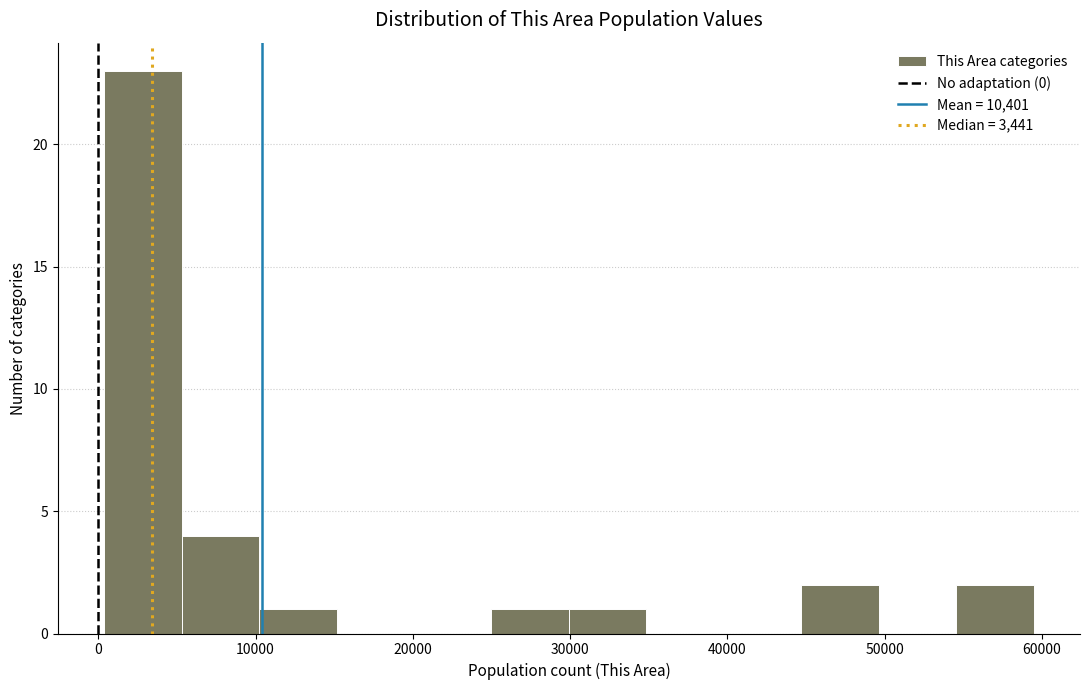

Reading left to right, transcribe this chart: for each bar, give the range it covers on the x-axis and its height. Neither the bar edges nor the heights are printed on the chart, so give them approximately, as read against the axes.

0 to 5000: 23
5000 to 10000: 4
10000 to 15000: 1
15000 to 20000: 0
20000 to 25000: 0
25000 to 30000: 1
30000 to 35000: 1
35000 to 40000: 0
40000 to 45000: 0
45000 to 50000: 2
50000 to 55000: 0
55000 to 59000: 2